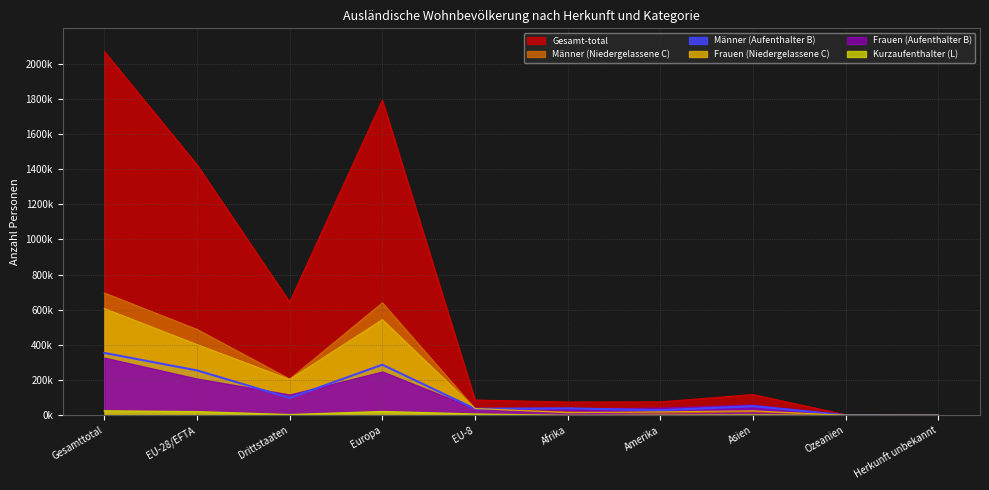

What is the spread (max minus min) of values at Asien?

115956